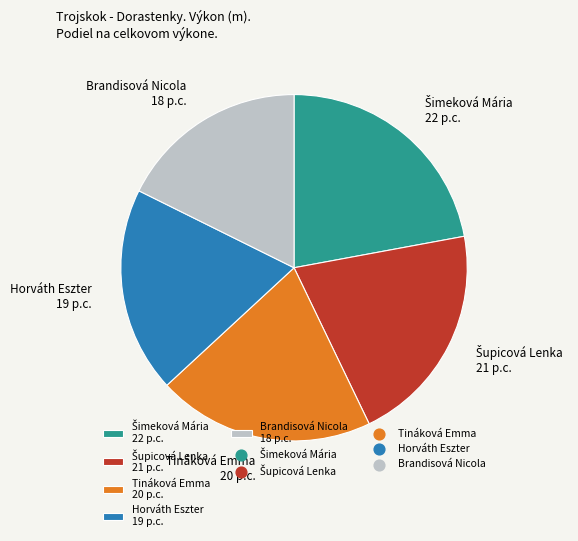

Does Tináková Emma 20 p.c. account for over 50% of the chart?

No